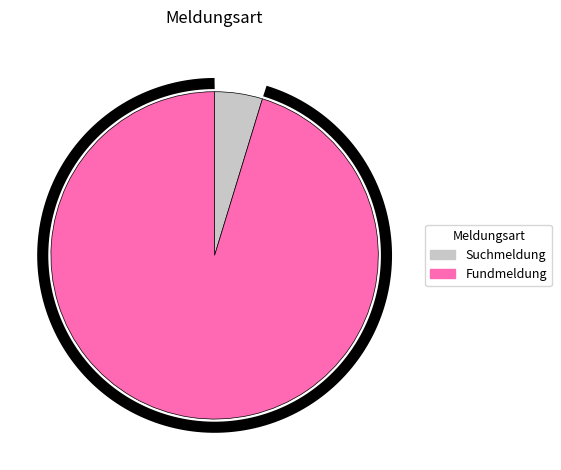

To the nearest percent, what portion does Suchmeldung represent?

5%